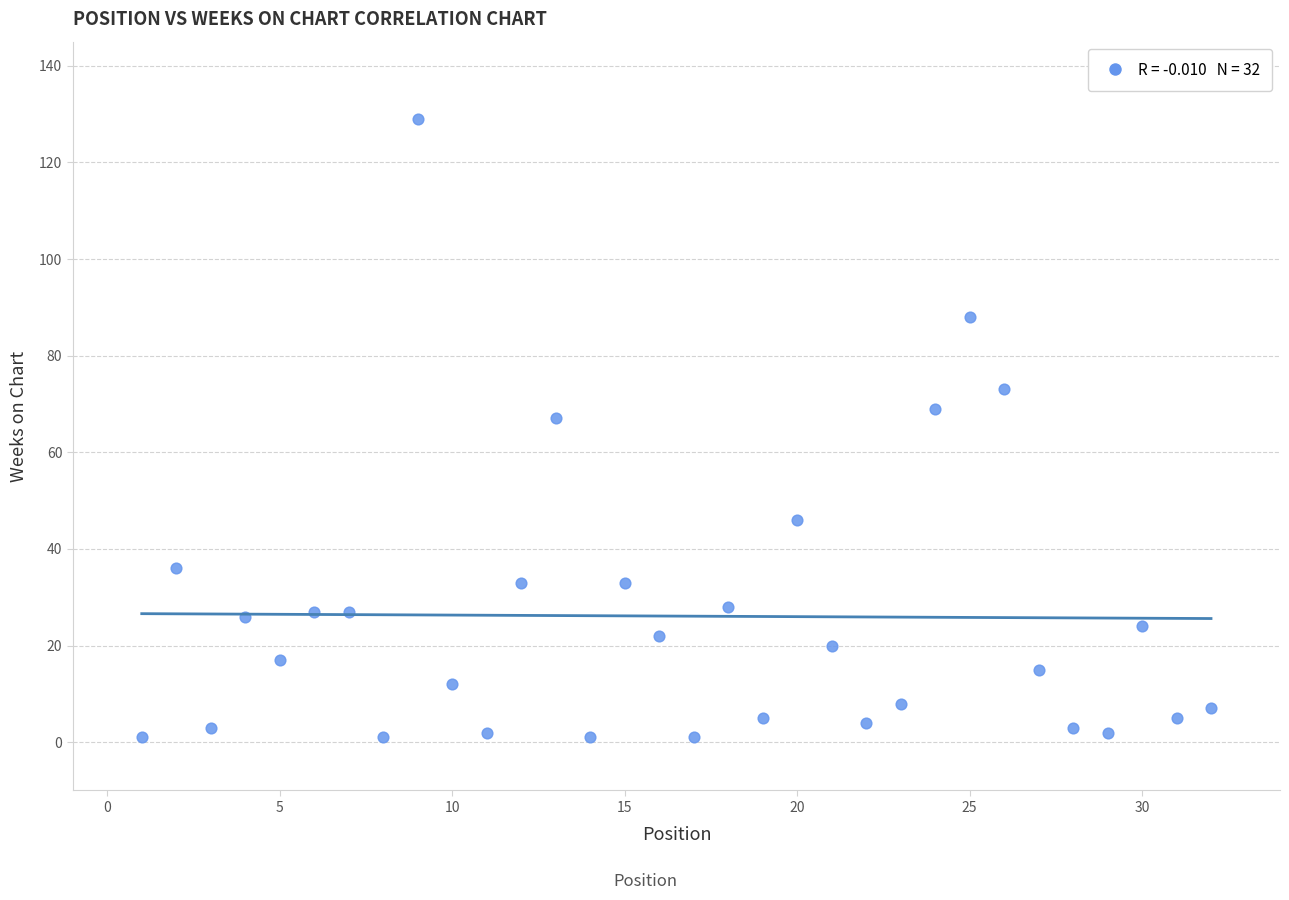

What is the range of Y values (max minus min)?

128